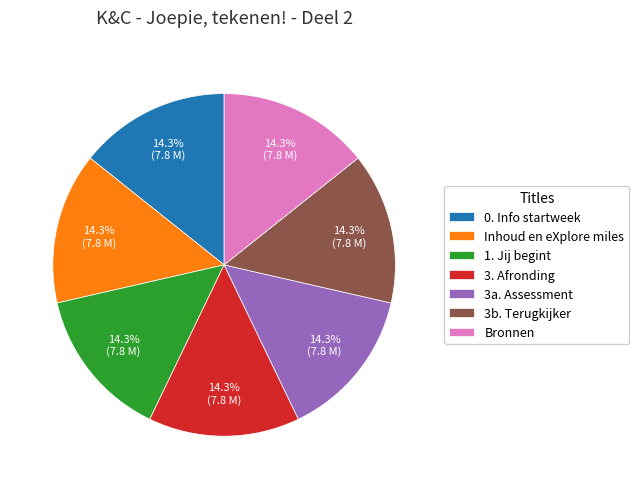

Is it true that Bronnen is 14% of the pie?

True